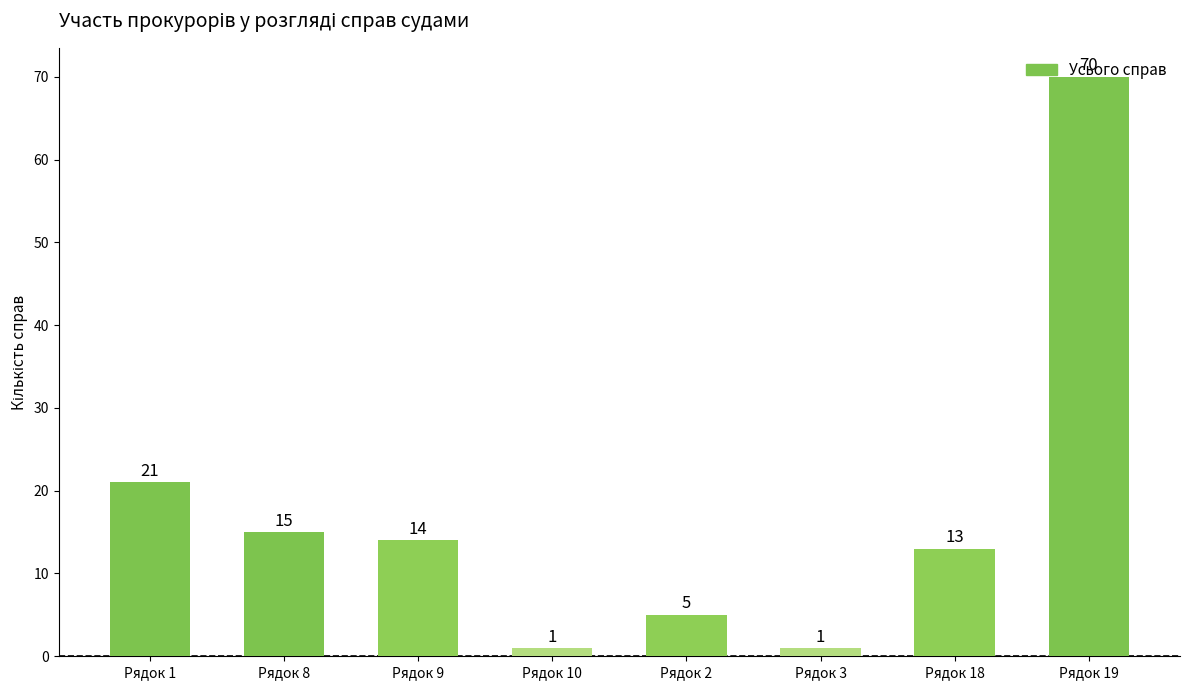

What is the difference between the maximum and minimum values?

69